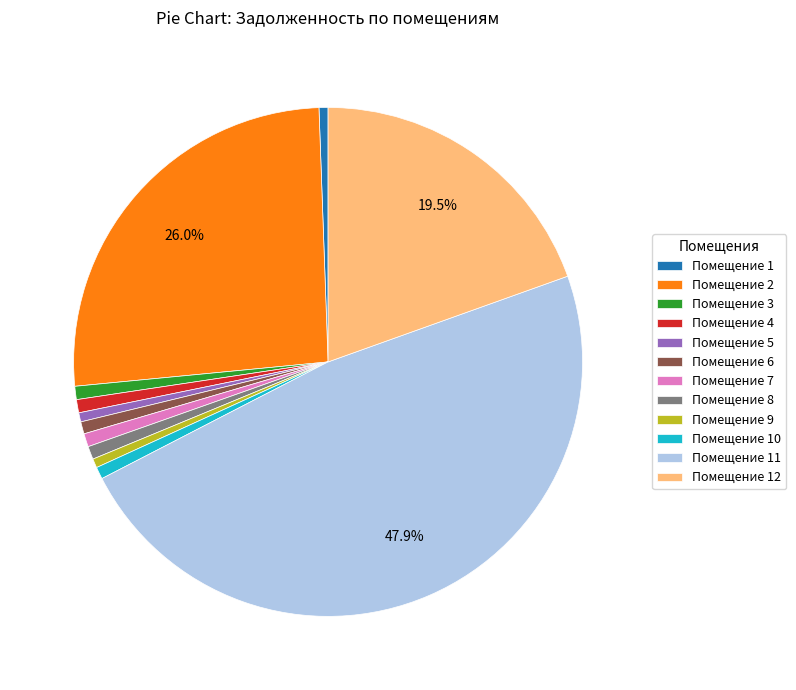

Is there any slice that represents more than half of the pie?

No